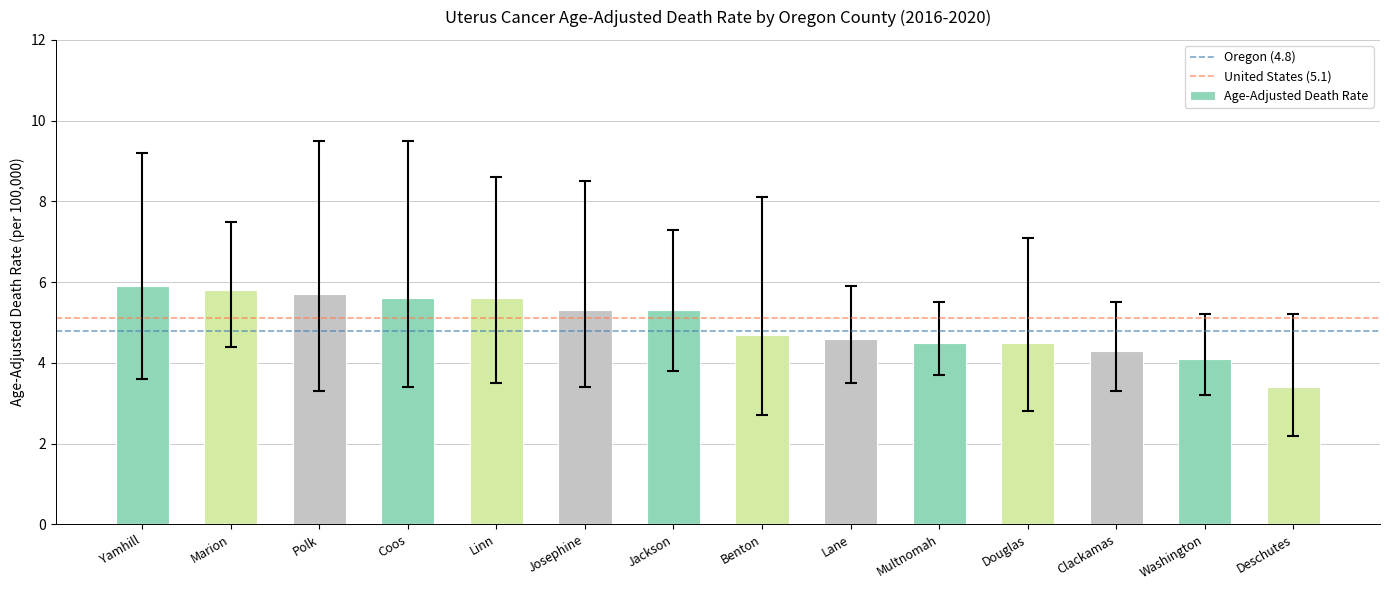

The chart shows a value of 4.1 at Washington. True or false?

True